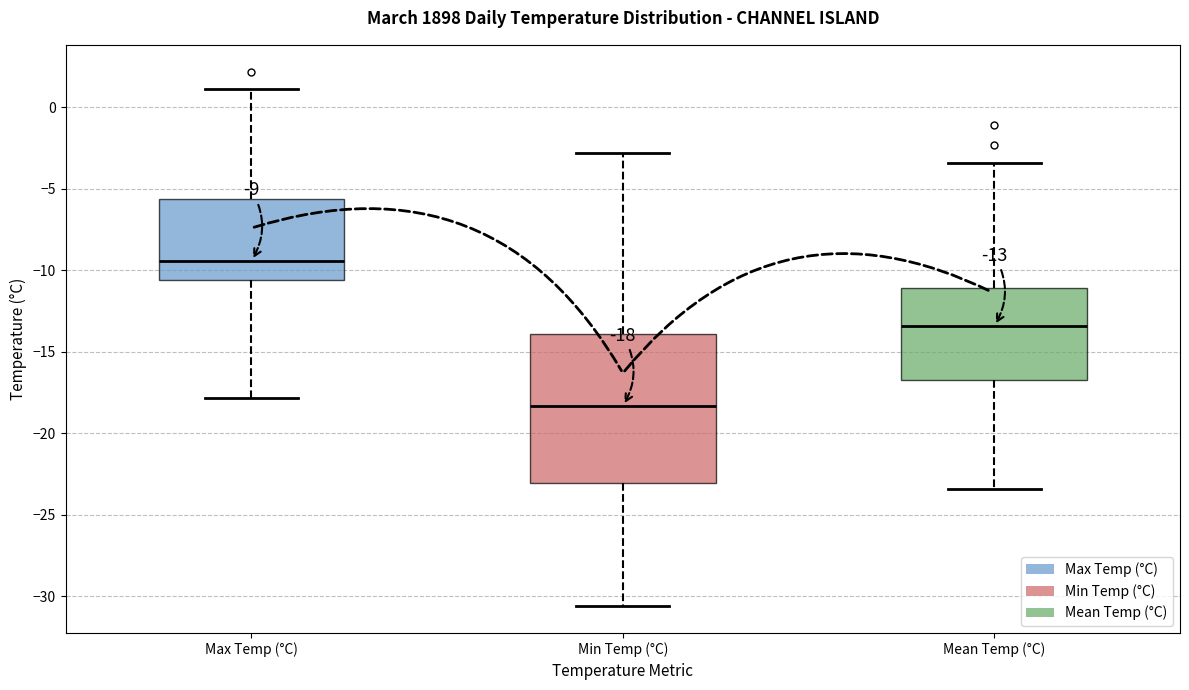

Comparing the boxes themselves (not the whiskers), which one is the tallest?

Min Temp (°C)